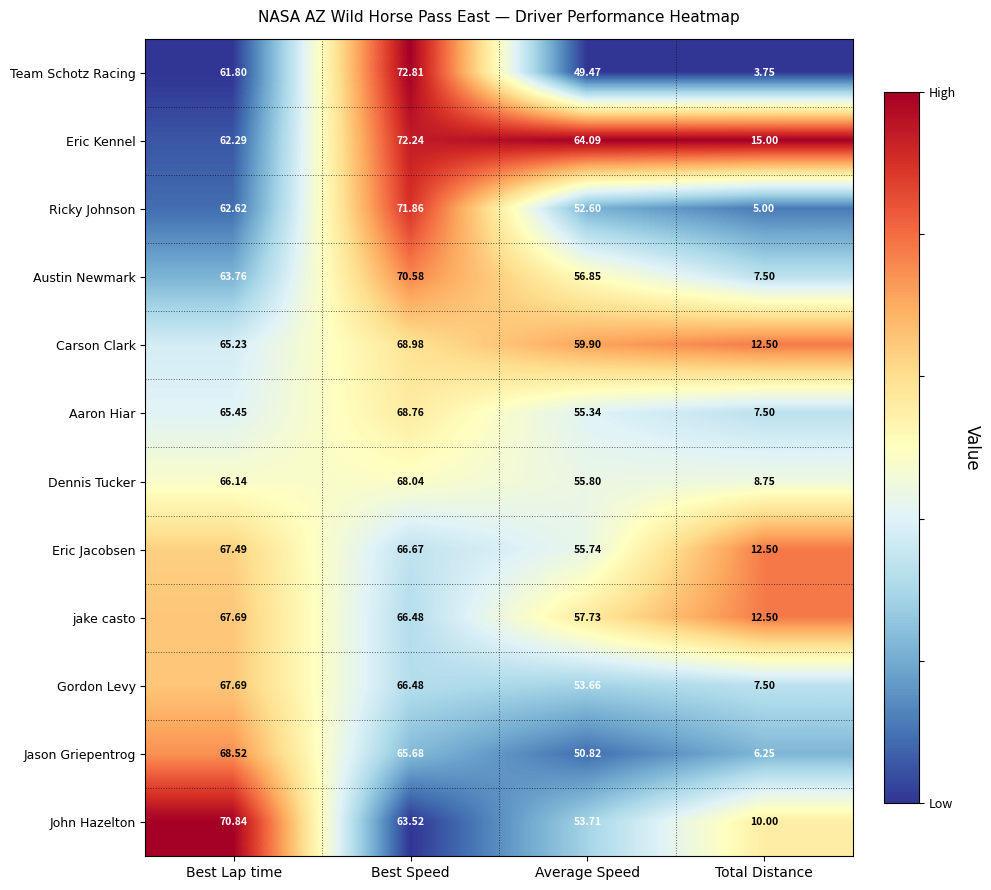

Rank the categories by Eric Kennel value from lowest to highest.

Total Distance, Best Lap time, Average Speed, Best Speed